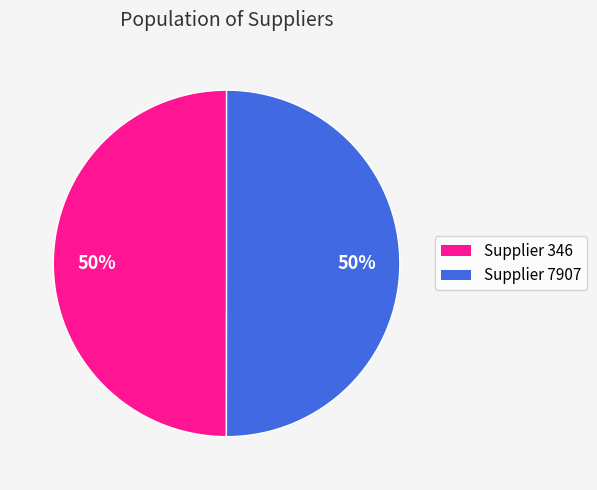

To the nearest percent, what is the average slice percentage?

50%